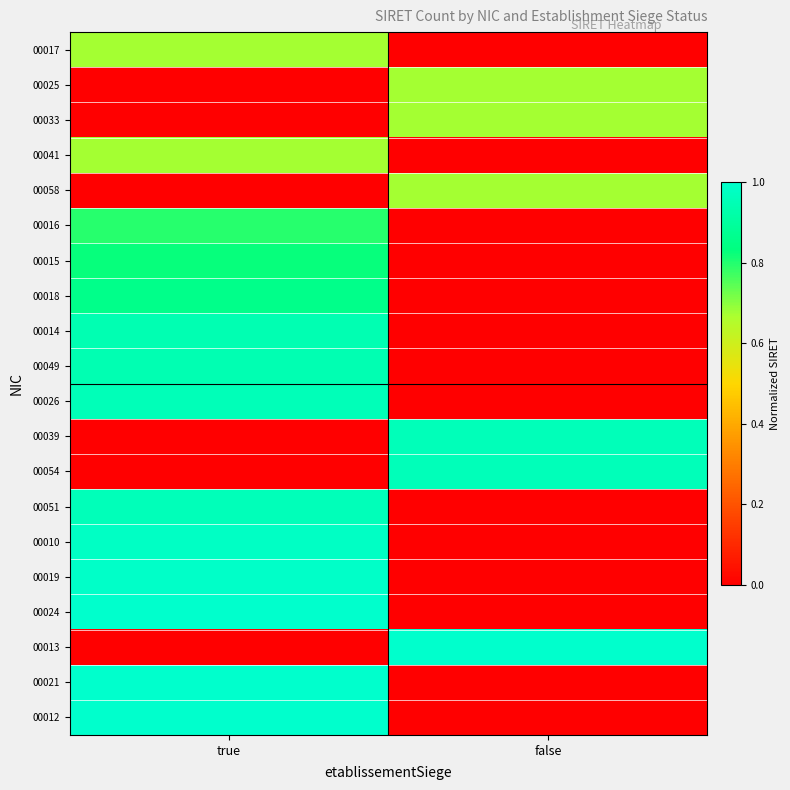

How many data points does each series have?

2